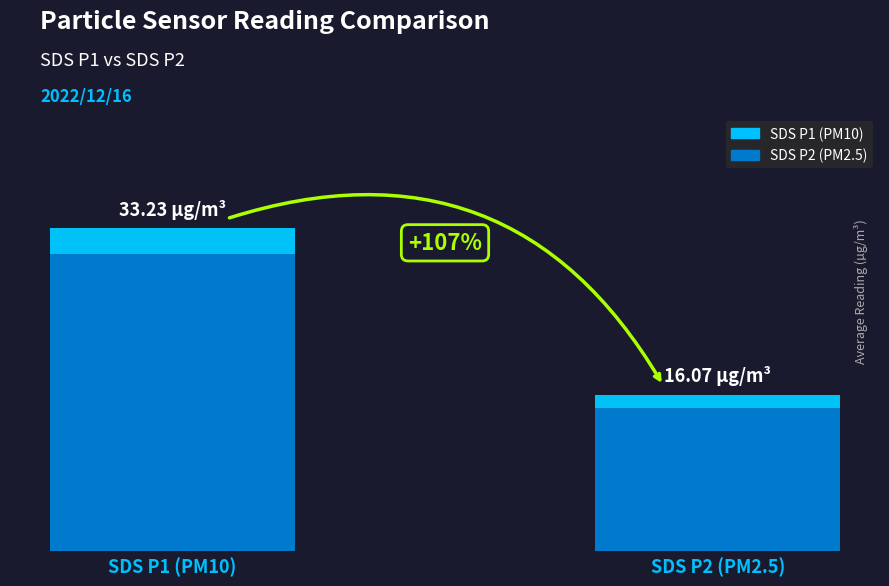

True or false: SDS_P2 has a value of 29.8 at 00:11.

False